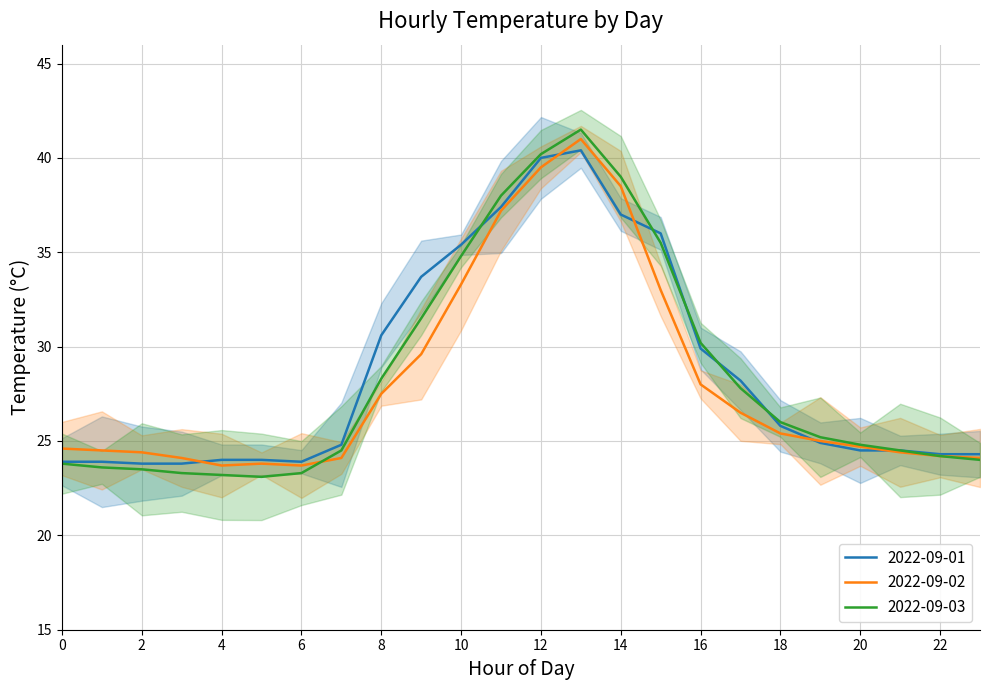

What is the maximum value for 2022-09-01?

40.4